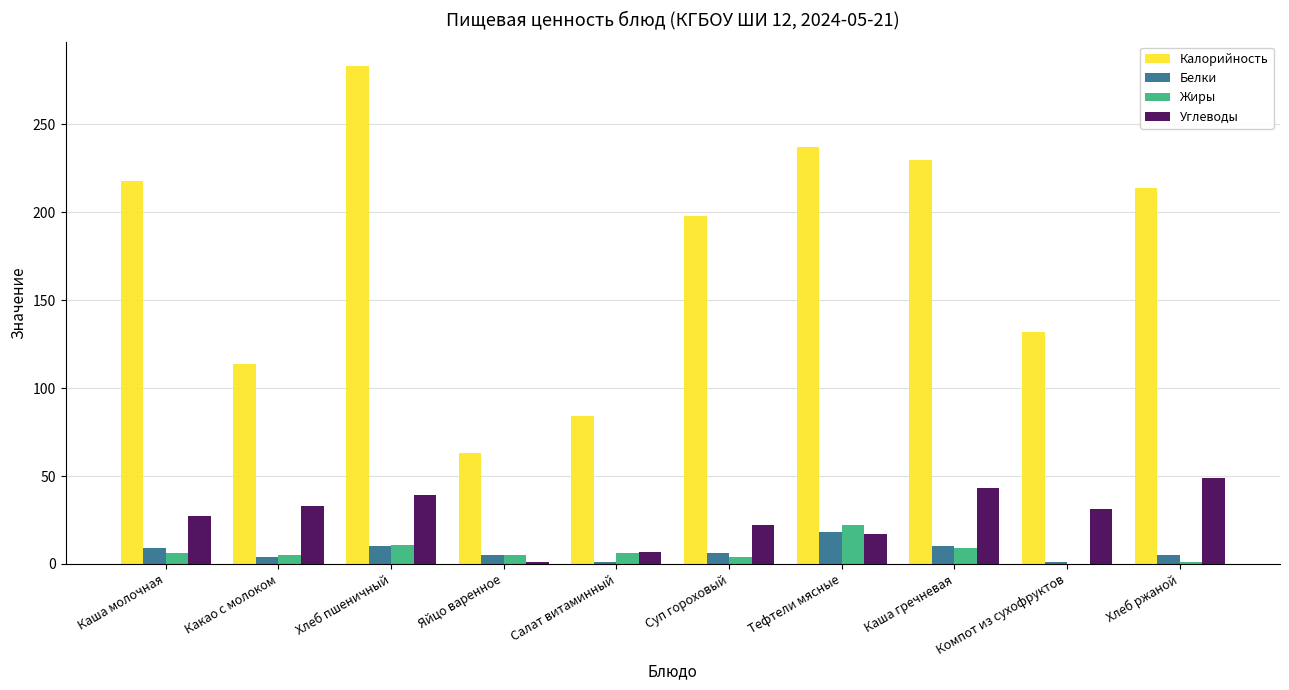

Which category has the highest value in the Белки series?

Тефтели мясные